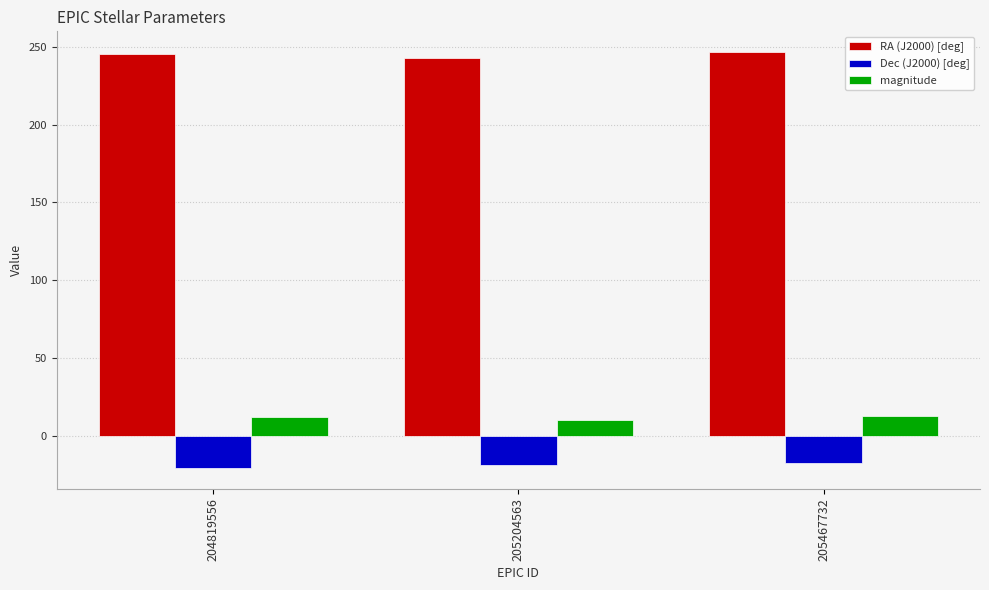

At how many categories does at least one series exceed 178?

3